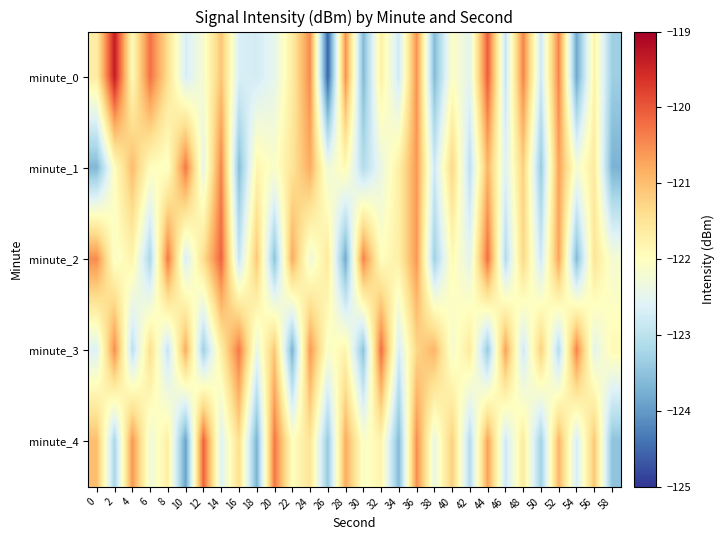

Reading left to right, extract all data points from this chart.

minute_0: 0=-121.7	2=-119.4	4=-121.9	6=-120.2	8=-121.4	10=-122.7	12=-122.2	14=-121.1	16=-122.7	18=-122.7	20=-122.5	22=-121.6	24=-120.5	26=-124.6	28=-120.5	30=-123.6	32=-121.7	34=-122.8	36=-120.6	38=-123.6	40=-122.1	42=-122.5	44=-120.0	46=-122.9	48=-120.4	50=-122.8	52=-120.4	54=-123.8	56=-121.8	58=-123.3
minute_1: 0=-123.6	2=-122.0	4=-121.0	6=-122.0	8=-122.1	10=-120.3	12=-122.5	14=-120.4	16=-123.6	18=-121.8	20=-122.1	22=-121.5	24=-120.8	26=-122.3	28=-121.9	30=-123.1	32=-122.4	34=-121.7	36=-120.6	38=-122.8	40=-121.3	42=-123.0	44=-120.9	46=-122.6	48=-121.2	50=-123.4	52=-120.7	54=-122.2	56=-121.6	58=-123.7
minute_2: 0=-120.5	2=-122.1	4=-121.8	6=-123.2	8=-120.3	10=-122.7	12=-121.4	14=-120.1	16=-122.9	18=-121.1	20=-123.5	22=-120.8	24=-122.3	26=-121.6	28=-123.8	30=-120.4	32=-122.0	34=-121.7	36=-120.6	38=-123.3	40=-121.9	42=-122.5	44=-120.2	46=-123.1	48=-121.3	50=-122.8	52=-120.7	54=-123.6	56=-121.5	58=-122.2
minute_3: 0=-122.6	2=-120.5	4=-123.0	6=-121.4	8=-122.9	10=-120.8	12=-123.3	14=-121.7	16=-120.3	18=-122.4	20=-121.1	22=-123.7	24=-120.6	26=-122.1	28=-121.8	30=-123.5	32=-120.2	34=-122.7	36=-121.3	38=-120.9	40=-122.2	42=-121.6	44=-123.4	46=-120.7	48=-122.8	50=-121.2	52=-123.1	54=-120.4	56=-122.5	58=-121.9
minute_4: 0=-121.0	2=-123.2	4=-120.6	6=-122.3	8=-121.7	10=-123.9	12=-120.1	14=-122.6	16=-121.4	18=-123.7	20=-120.3	22=-122.0	24=-121.5	26=-123.4	28=-120.8	30=-122.1	32=-121.8	34=-123.6	36=-120.5	38=-122.4	40=-121.2	42=-123.1	44=-120.7	46=-122.8	48=-121.6	50=-123.3	52=-120.9	54=-122.7	56=-121.1	58=-123.5